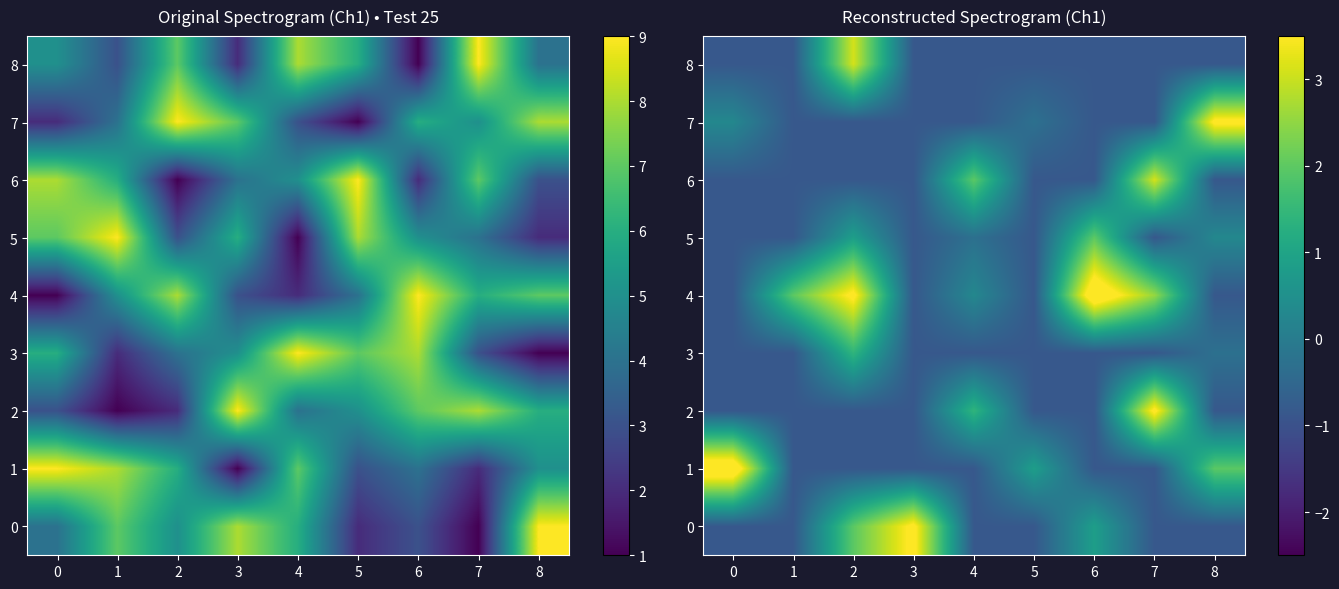

The value of 2 at 1 is -0.3. True or false?

False